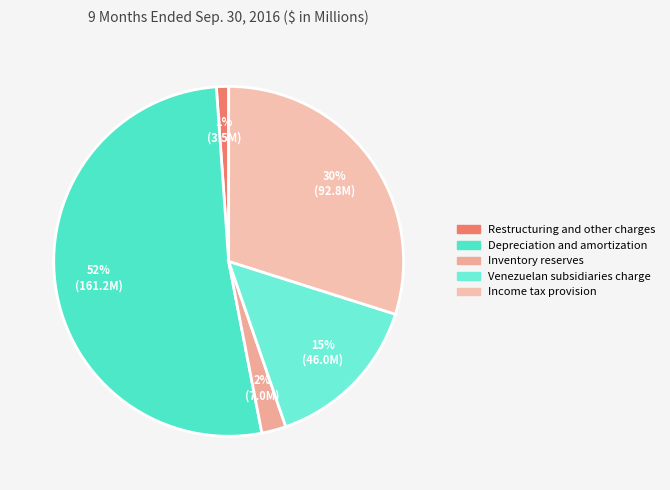

Rank the categories by value from highest to lowest.

Depreciation and amortization, Income tax provision, Venezuelan subsidiaries charge, Inventory reserves, Restructuring and other charges